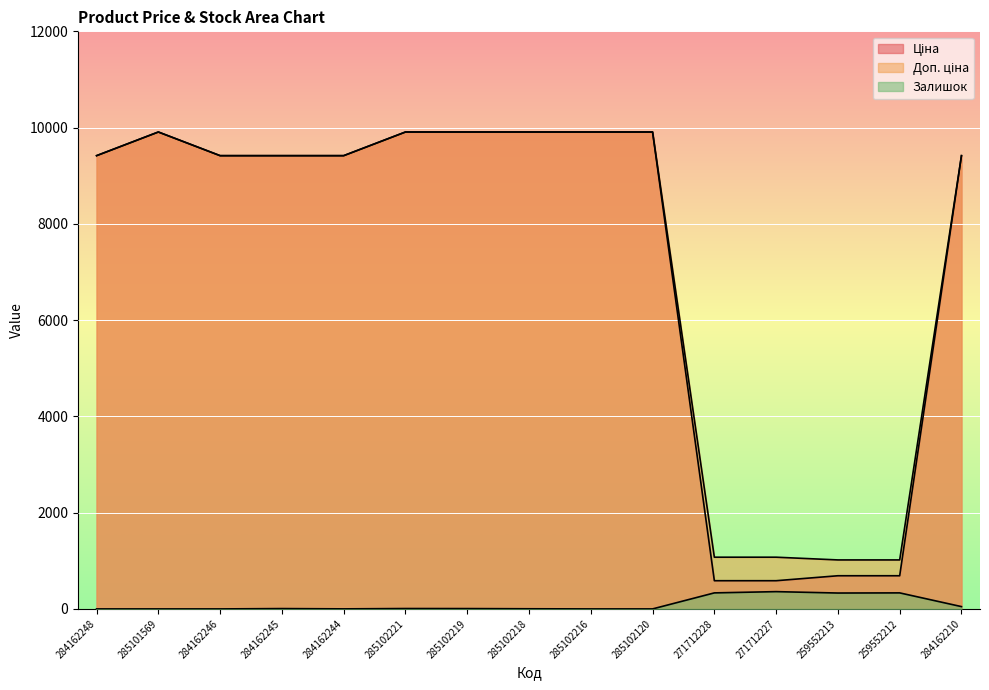

What is the label of the 7th point from the left?

285102219